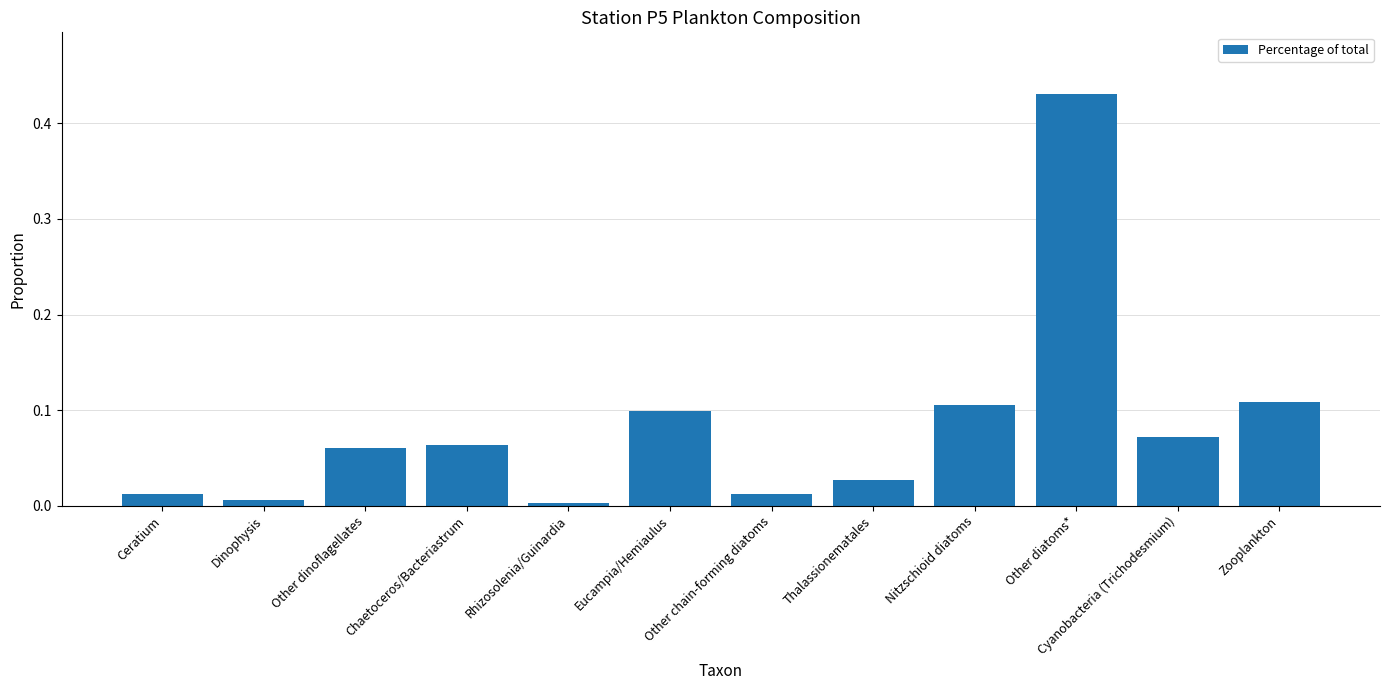

How many bars are there in total?

12